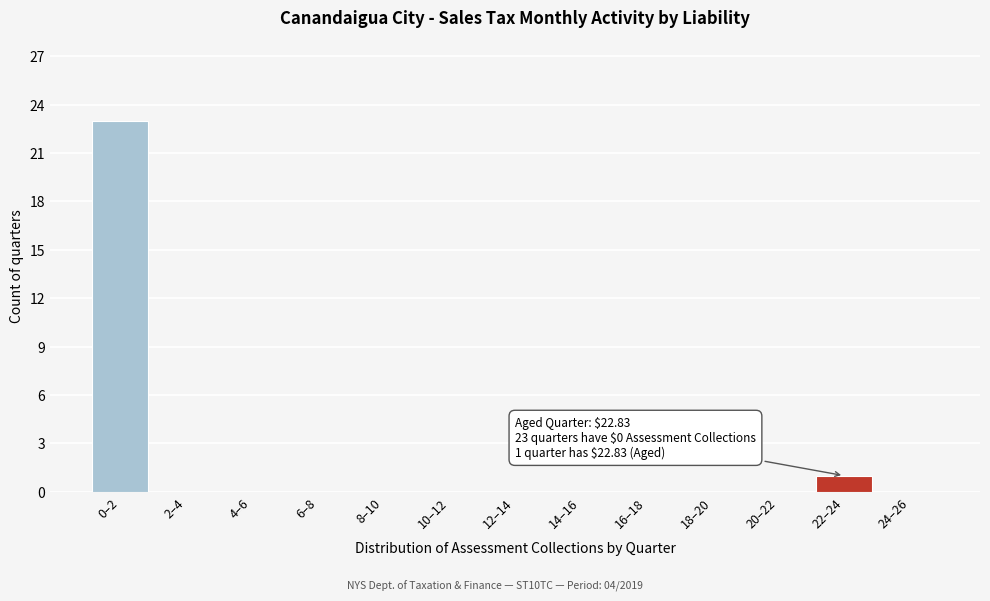

Reading left to right, what are all the values shown in this chart?

0–2=23	2–4=0	4–6=0	6–8=0	8–10=0	10–12=0	12–14=0	14–16=0	16–18=0	18–20=0	20–22=0	22–24=1	24–26=0